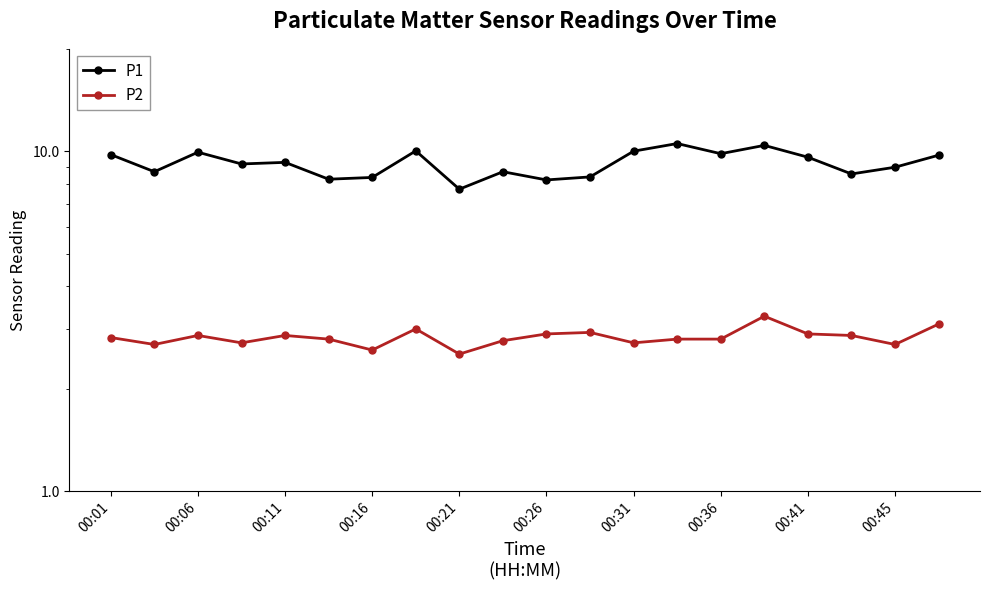

What is the difference between the second highest and second lowest values in the P1 series?

2.2